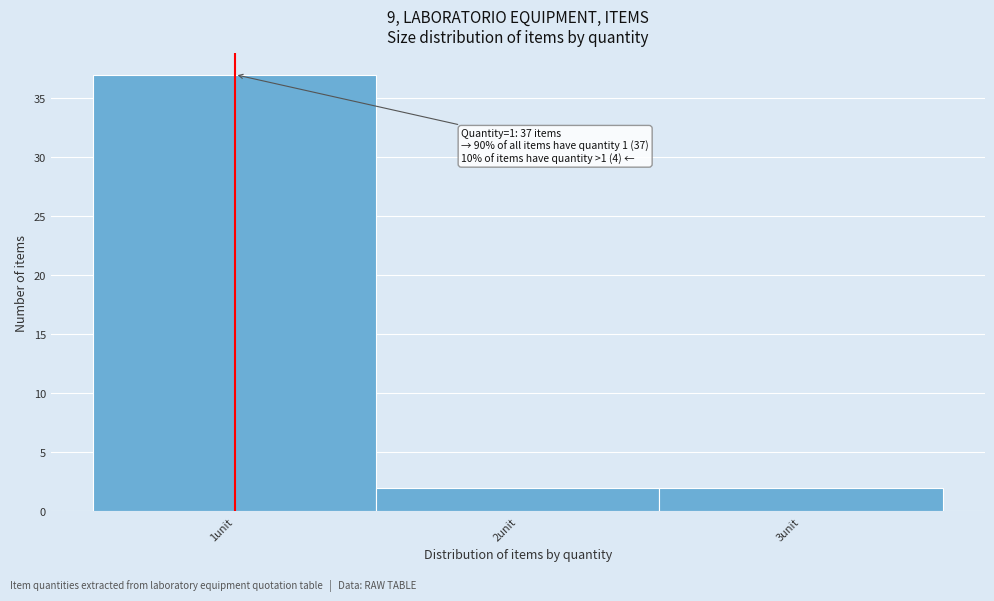

Which range on the x-axis has the tallest bar?

0.5 to 1.5